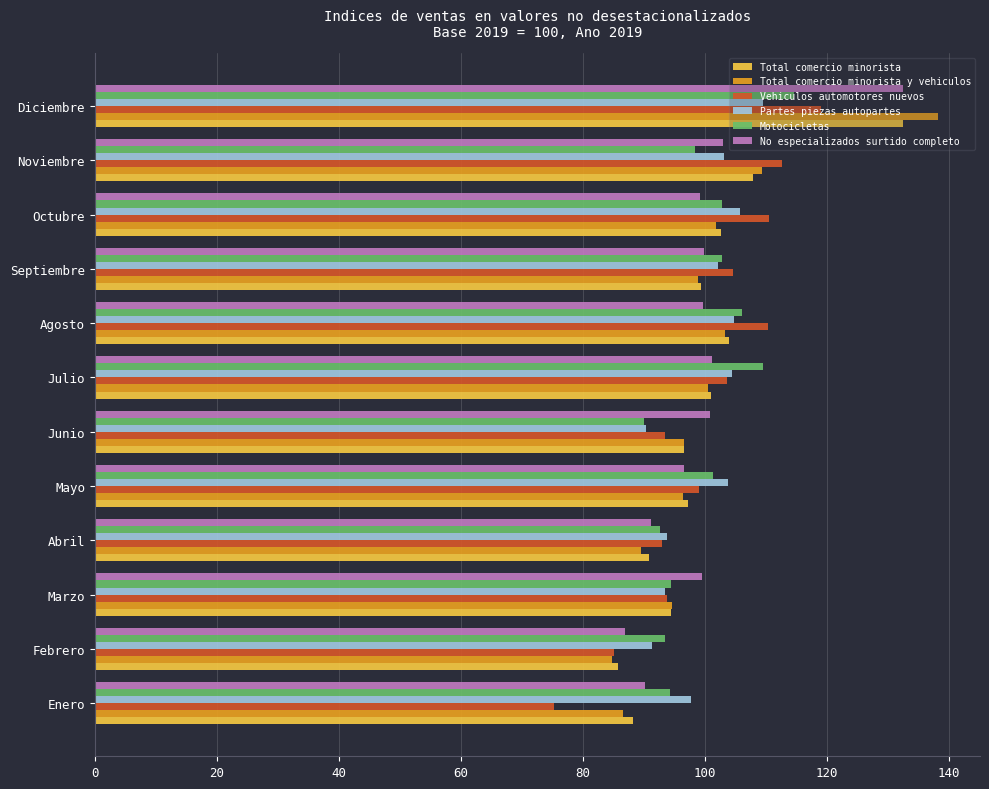

At which label does Vehiculos automotores nuevos reach its peak?

Diciembre